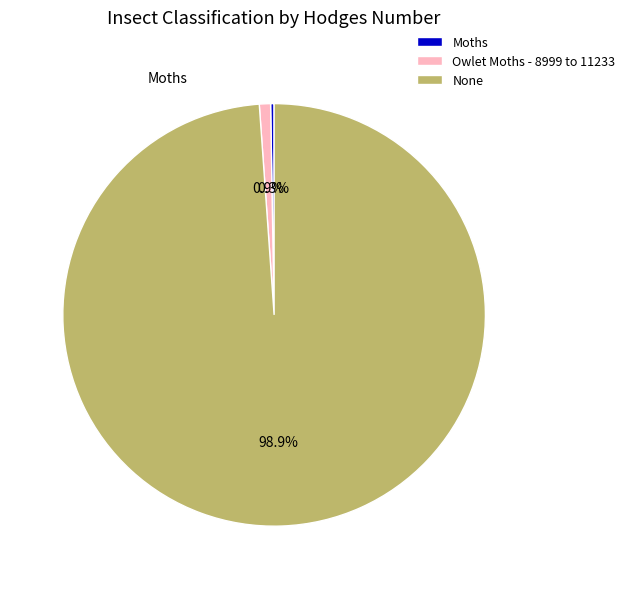

Is None the majority of the pie?

Yes